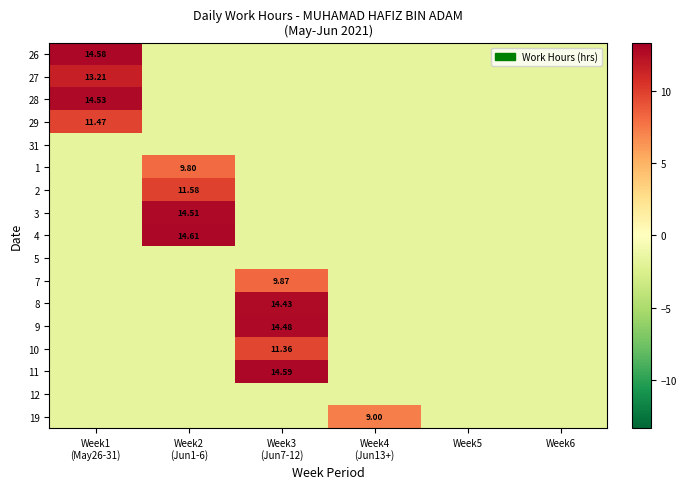

The 7 series shows 10.7 at Week3 (Jun7-12). True or false?

False